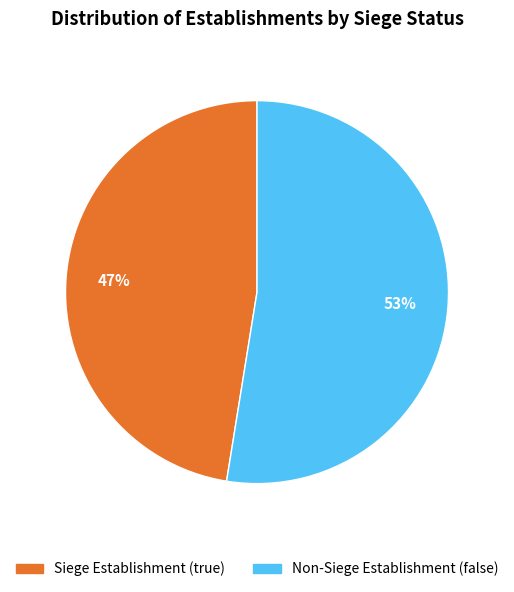

To the nearest percent, what is the average slice percentage?

50%